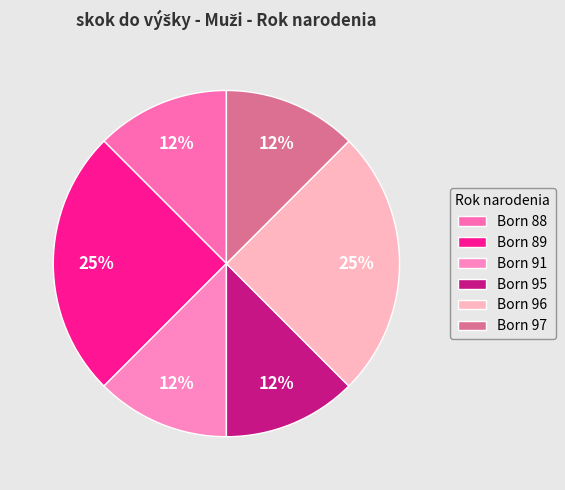

Count the number of slices in the pie.

6